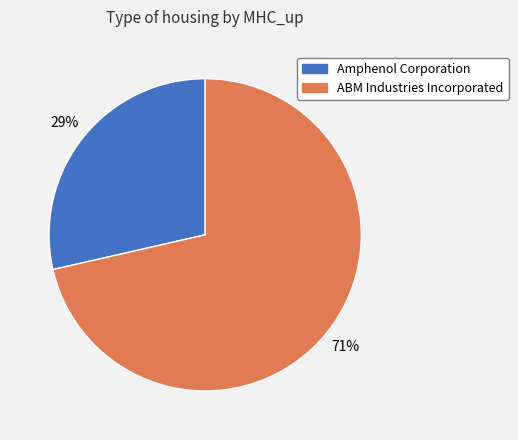

How many segments does this pie chart have?

2